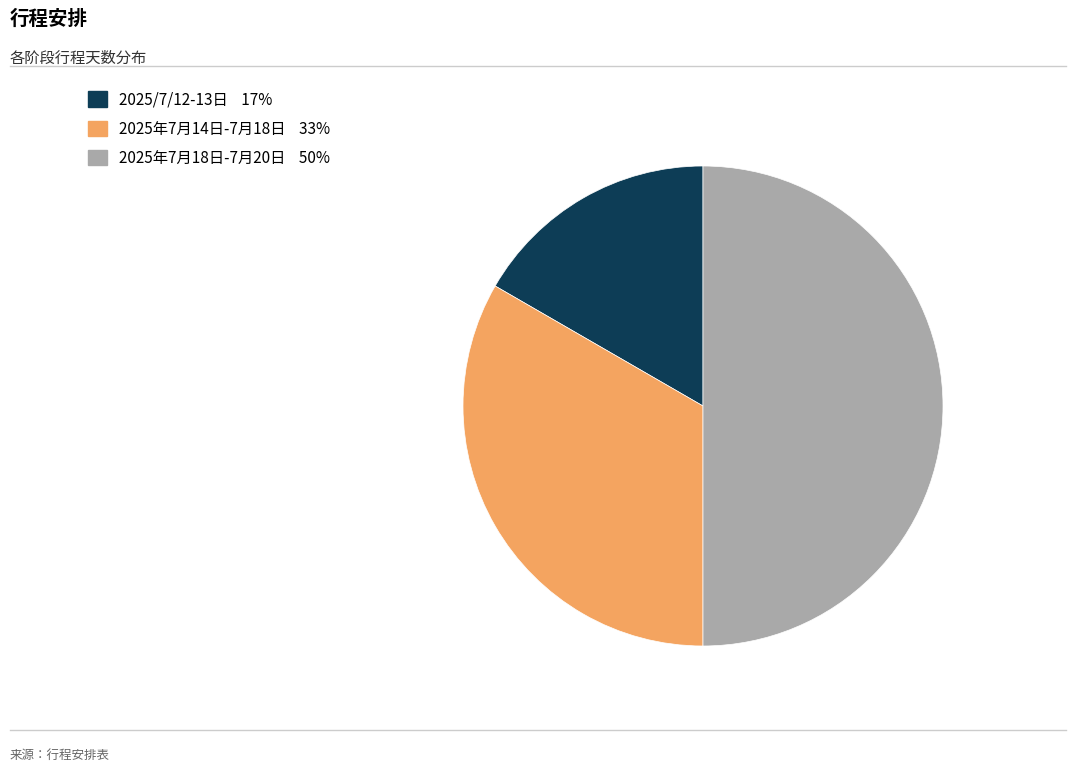

Count the number of slices in the pie.

3